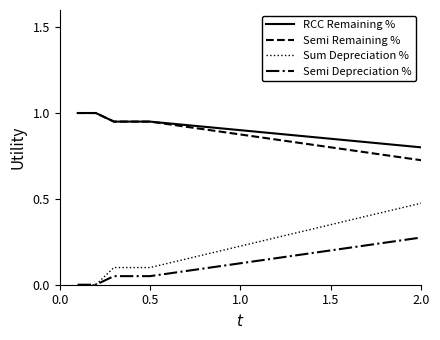

What are all the series names shown in the legend?

RCC Remaining %, Semi Remaining %, Sum Depreciation %, Semi Depreciation %